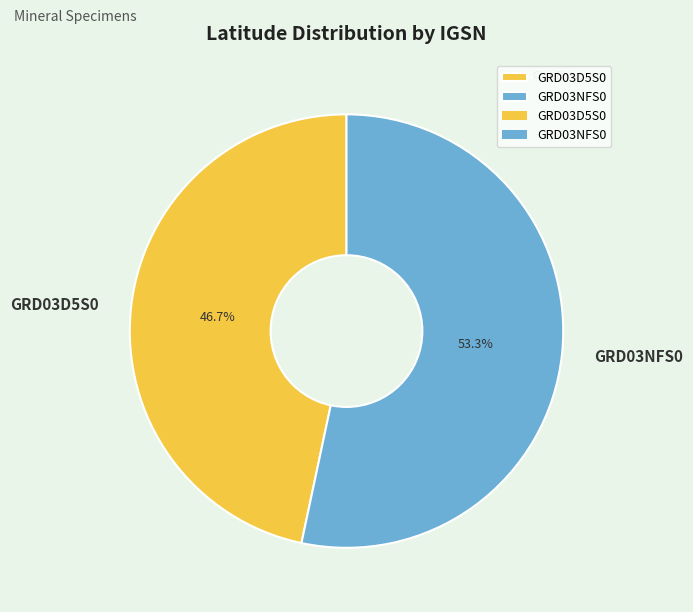

Does GRD03D5S0 account for over 50% of the chart?

No